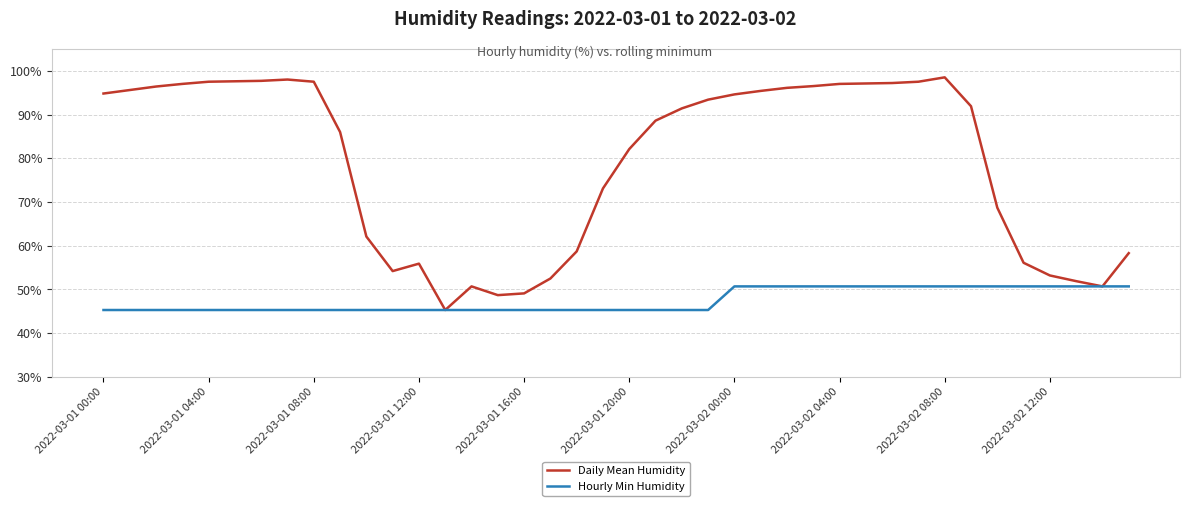

What is the lowest value of the Hourly Min Humidity series?

45.3